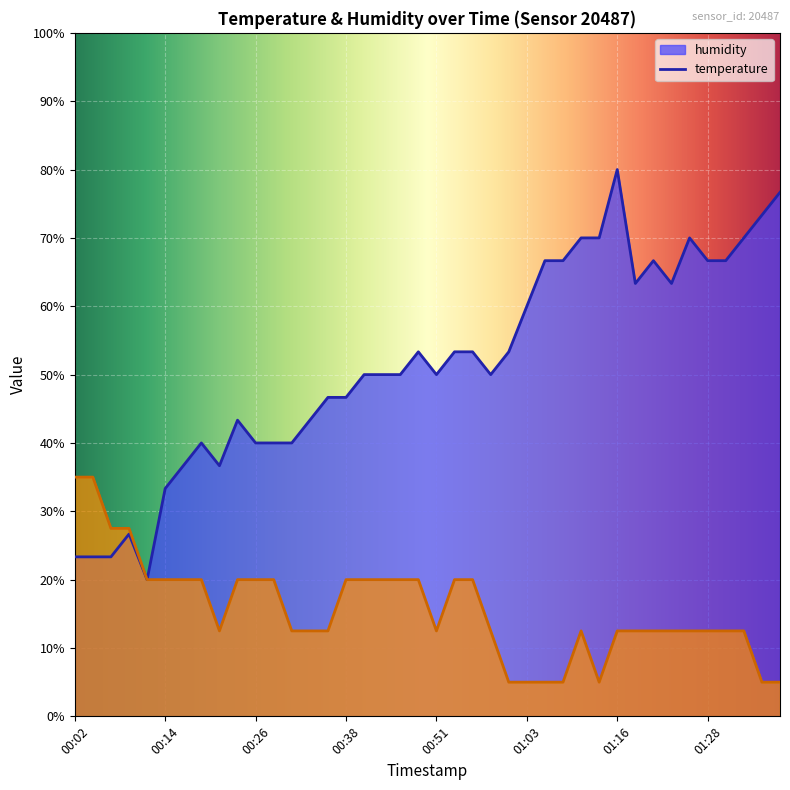

Reading left to right, what are all the values shown in this chart?

humidity: 00:02=23.3	00:04=23.3	00:06=23.3	00:09=26.7	00:11=20.0	00:14=33.3	00:16=36.7	00:19=40.0	00:21=36.7	00:24=43.3	00:26=40.0	00:28=40.0	00:31=40.0	00:33=43.3	00:36=46.7	00:38=46.7	00:41=50.0	00:43=50.0	00:46=50.0	00:48=53.3	00:51=50.0	00:53=53.3	00:56=53.3	00:58=50.0	01:01=53.3	01:03=60.0	01:06=66.7	01:08=66.7	01:11=70.0	01:13=70.0	01:16=80.0	01:18=63.3	01:20=66.7	01:23=63.3	01:25=70.0	01:28=66.7	01:30=66.7	01:33=70.0	01:35=73.3	01:37=76.7
temperature: 00:02=35.0	00:04=35.0	00:06=27.5	00:09=27.5	00:11=20.0	00:14=20.0	00:16=20.0	00:19=20.0	00:21=12.5	00:24=20.0	00:26=20.0	00:28=20.0	00:31=12.5	00:33=12.5	00:36=12.5	00:38=20.0	00:41=20.0	00:43=20.0	00:46=20.0	00:48=20.0	00:51=12.5	00:53=20.0	00:56=20.0	00:58=12.5	01:01=5.0	01:03=5.0	01:06=5.0	01:08=5.0	01:11=12.5	01:13=5.0	01:16=12.5	01:18=12.5	01:20=12.5	01:23=12.5	01:25=12.5	01:28=12.5	01:30=12.5	01:33=12.5	01:35=5.0	01:37=5.0